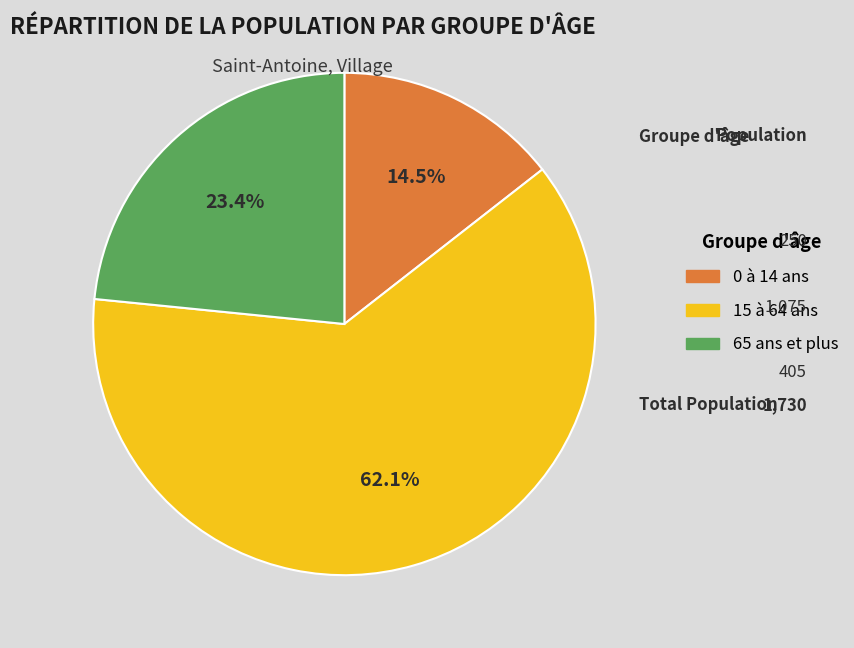

Which slice is the largest?

15 à 64 ans